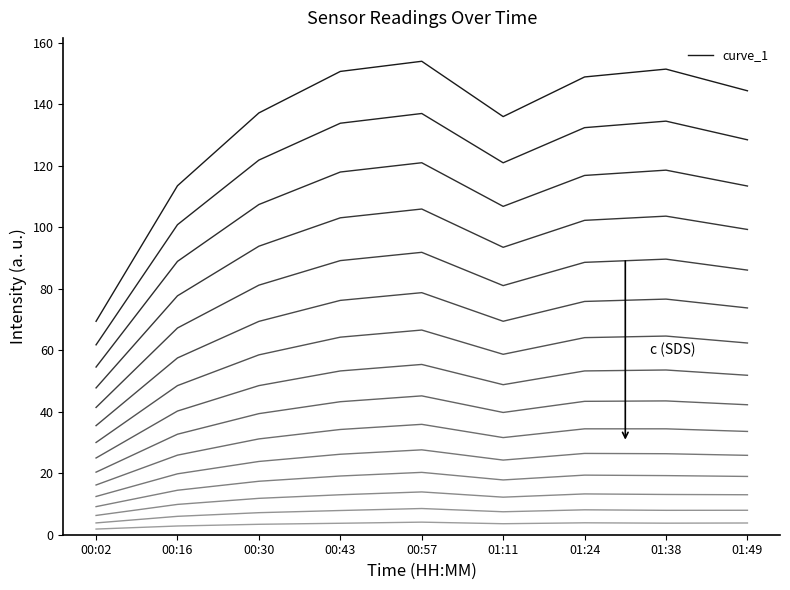

What position from the left is 01:24?

7